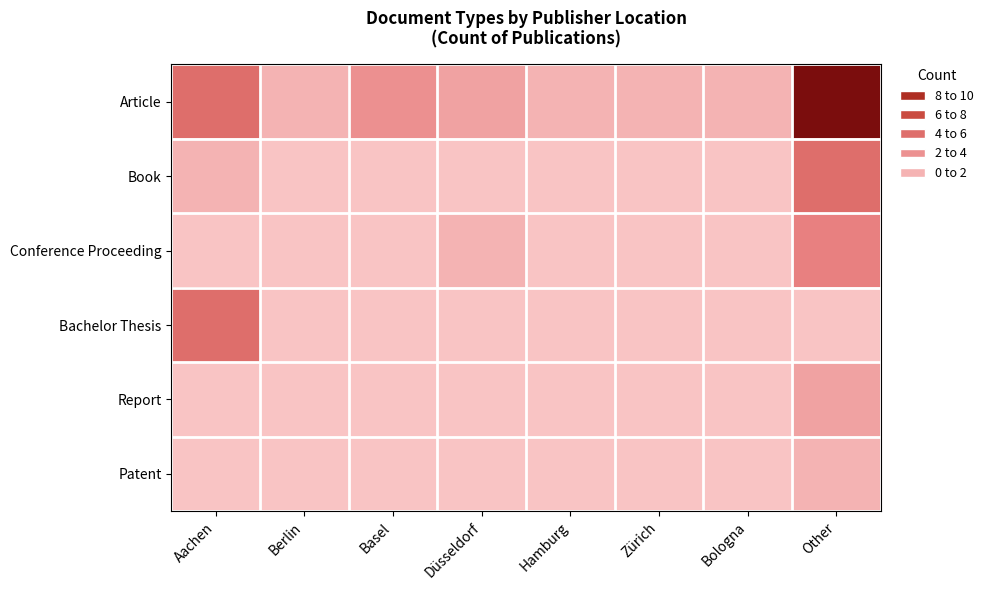

Which series has the largest range (max minus min)?

Article